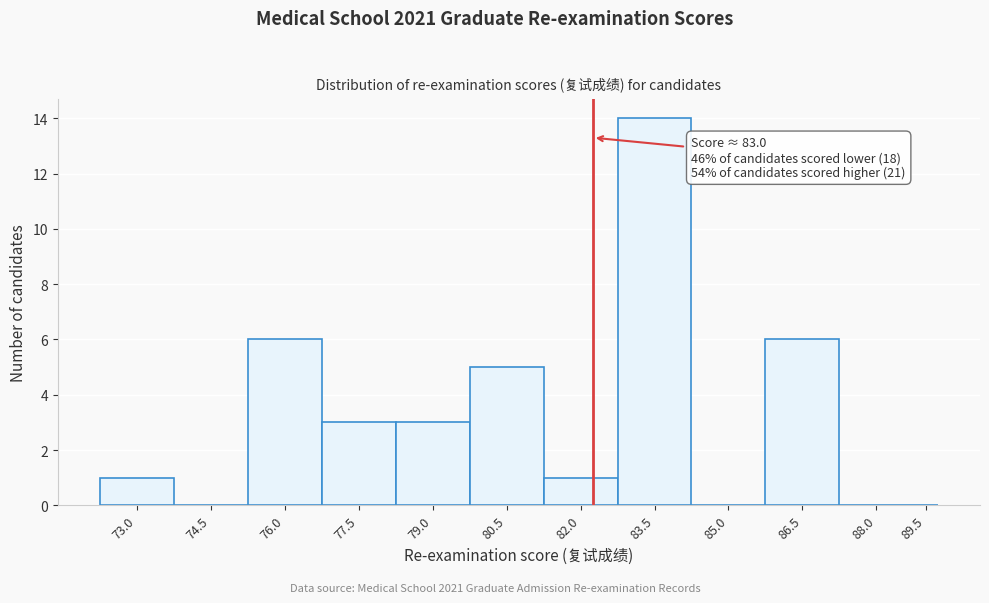

Reading right to left, what are all the values shown in this chart?

89.5=0	88.0=0	86.5=6	85.0=0	83.5=14	82.0=1	80.5=5	79.0=3	77.5=3	76.0=6	74.5=0	73.0=1